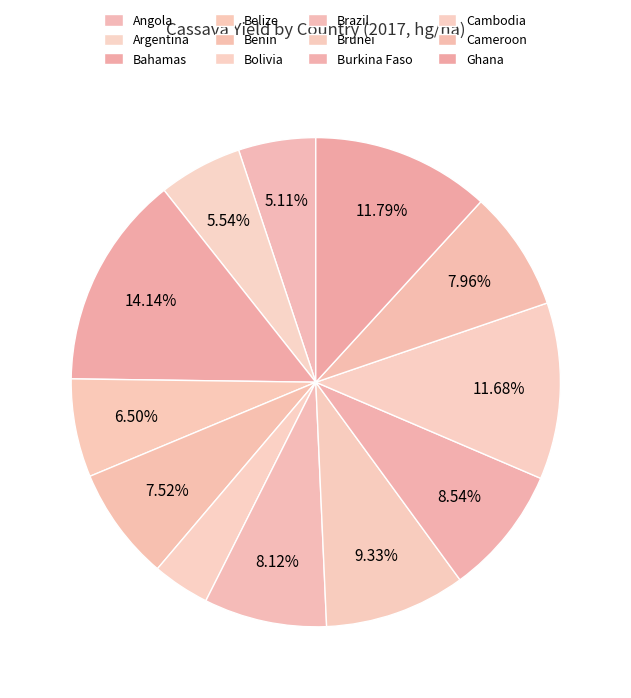

Between Bolivia and Cambodia, which is larger?

Cambodia